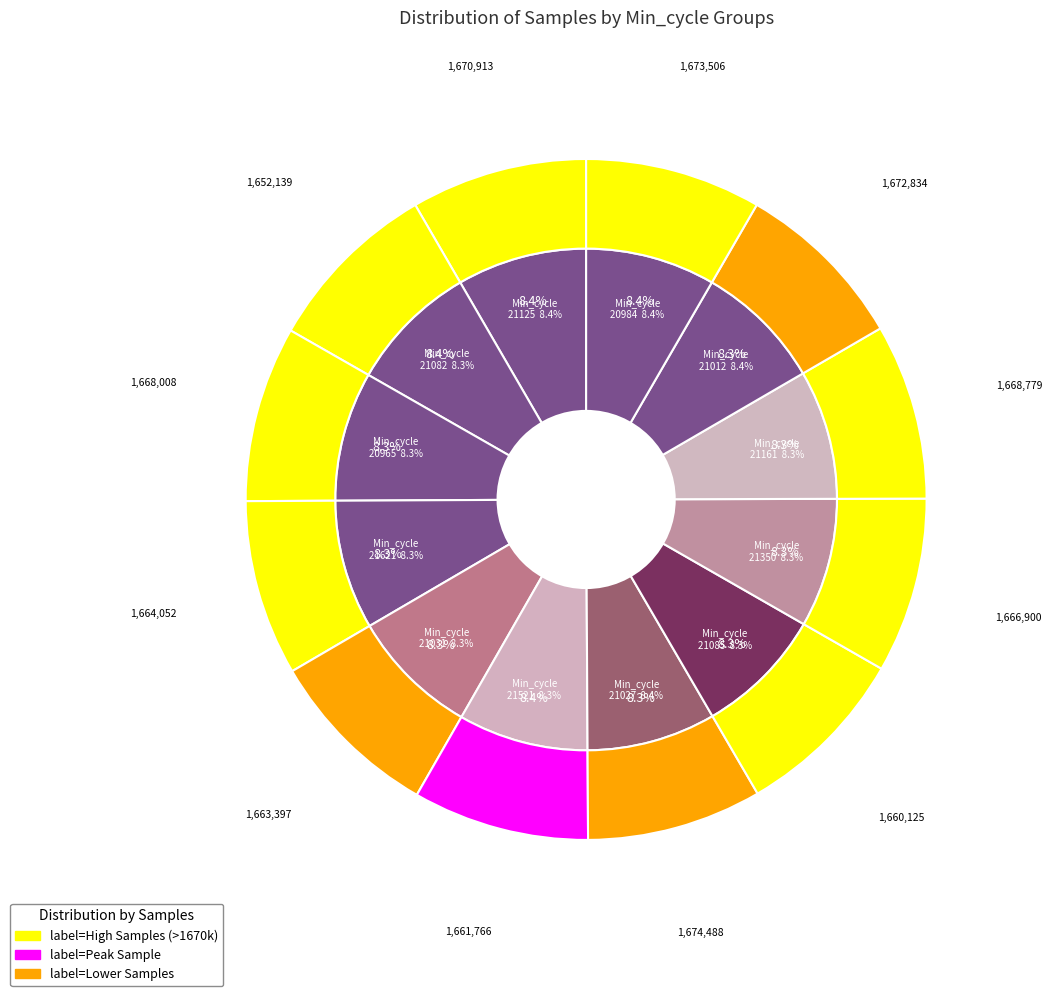

What percentage is the 86 slice, to the nearest percent?

8%